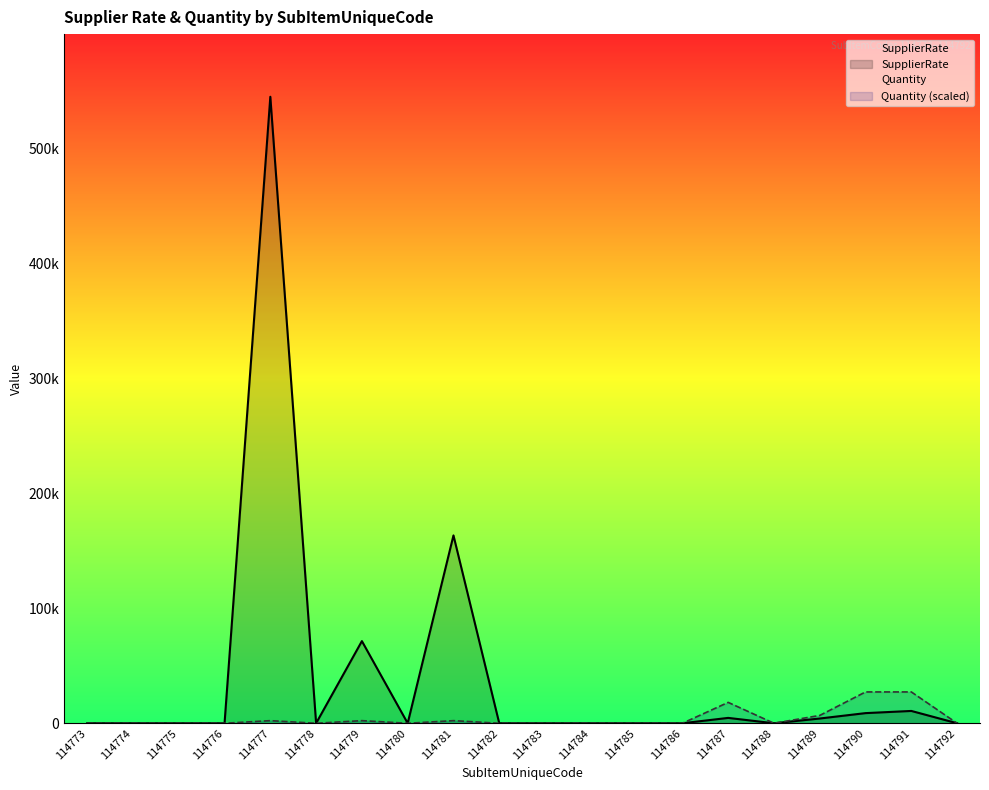

True or false: SupplierRate has a value of 0.0 at 114774.

True